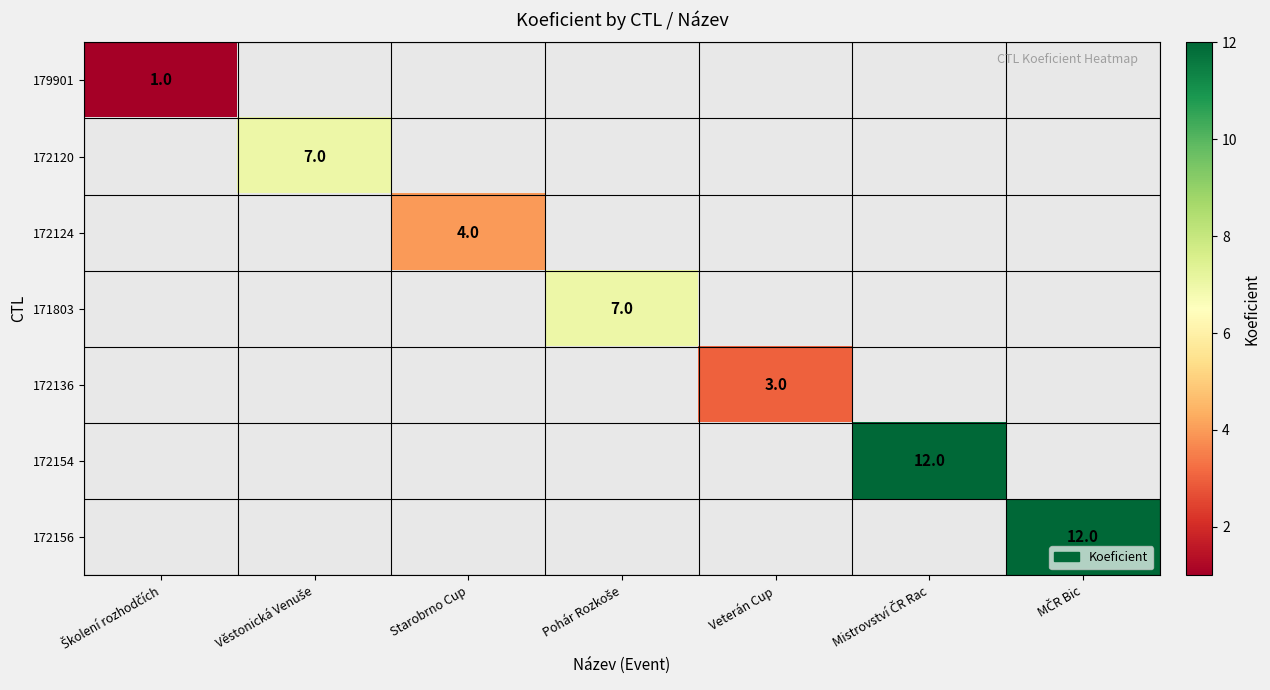

Which series has the widest spread of values?

179901